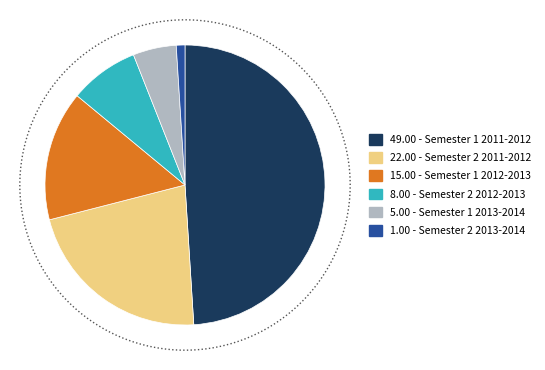

Rank the categories by value from highest to lowest.

Semester 1 2011-2012, Semester 2 2011-2012, Semester 1 2012-2013, Semester 2 2012-2013, Semester 1 2013-2014, Semester 2 2013-2014